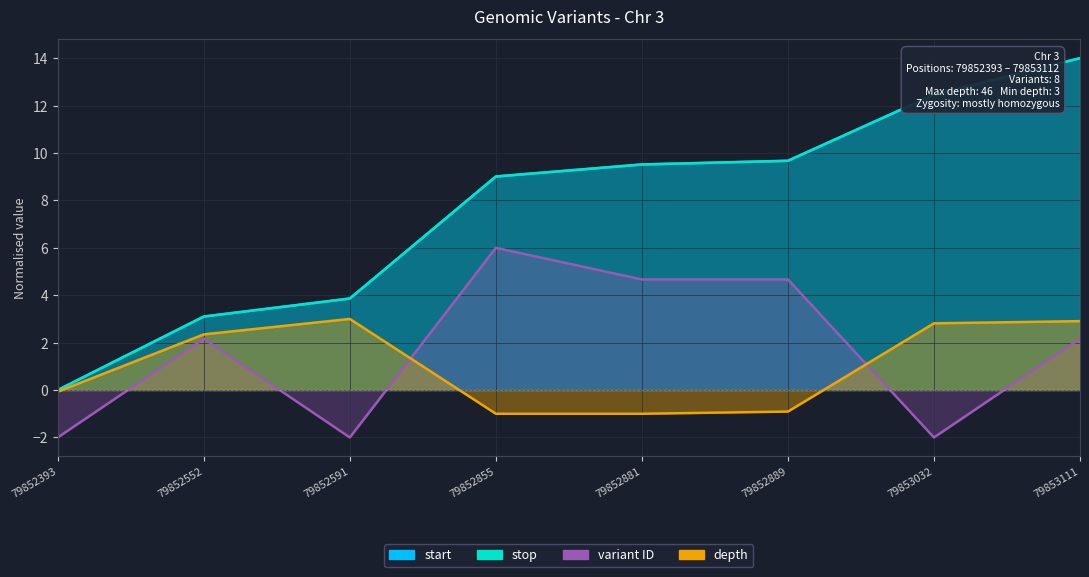

How many lines are shown in the chart?

4